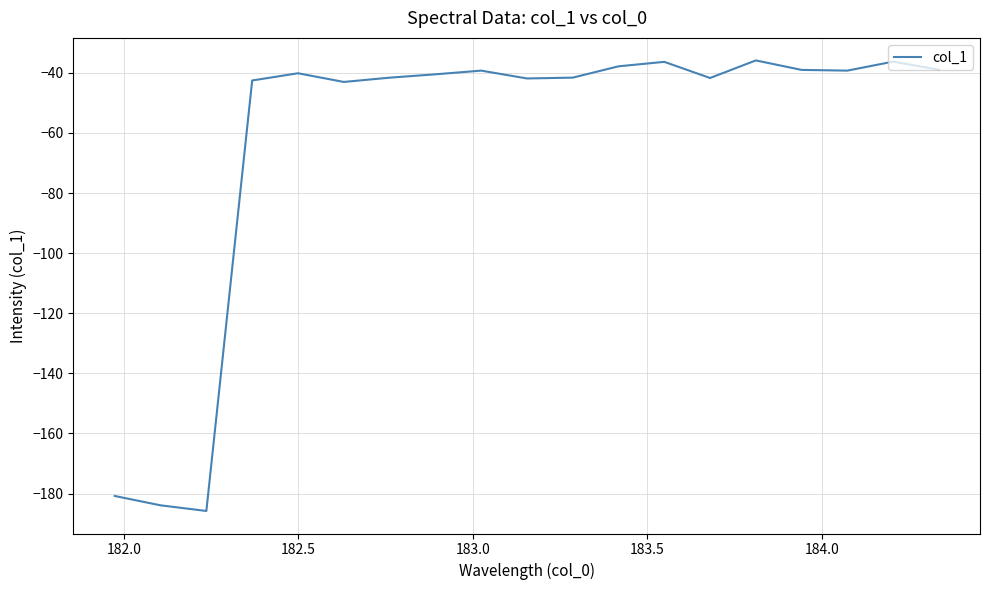

Is this an area chart (filled region under the line)?

No